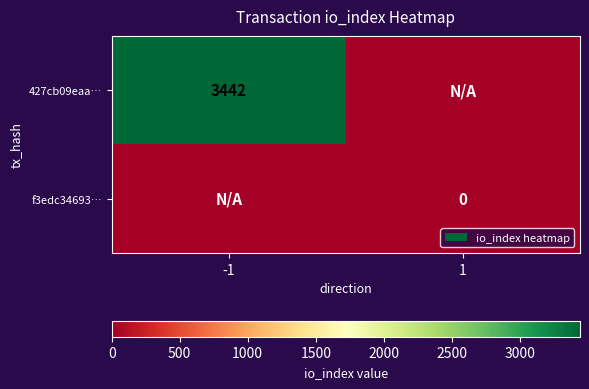

Which label corresponds to the smallest value in the chart?

1